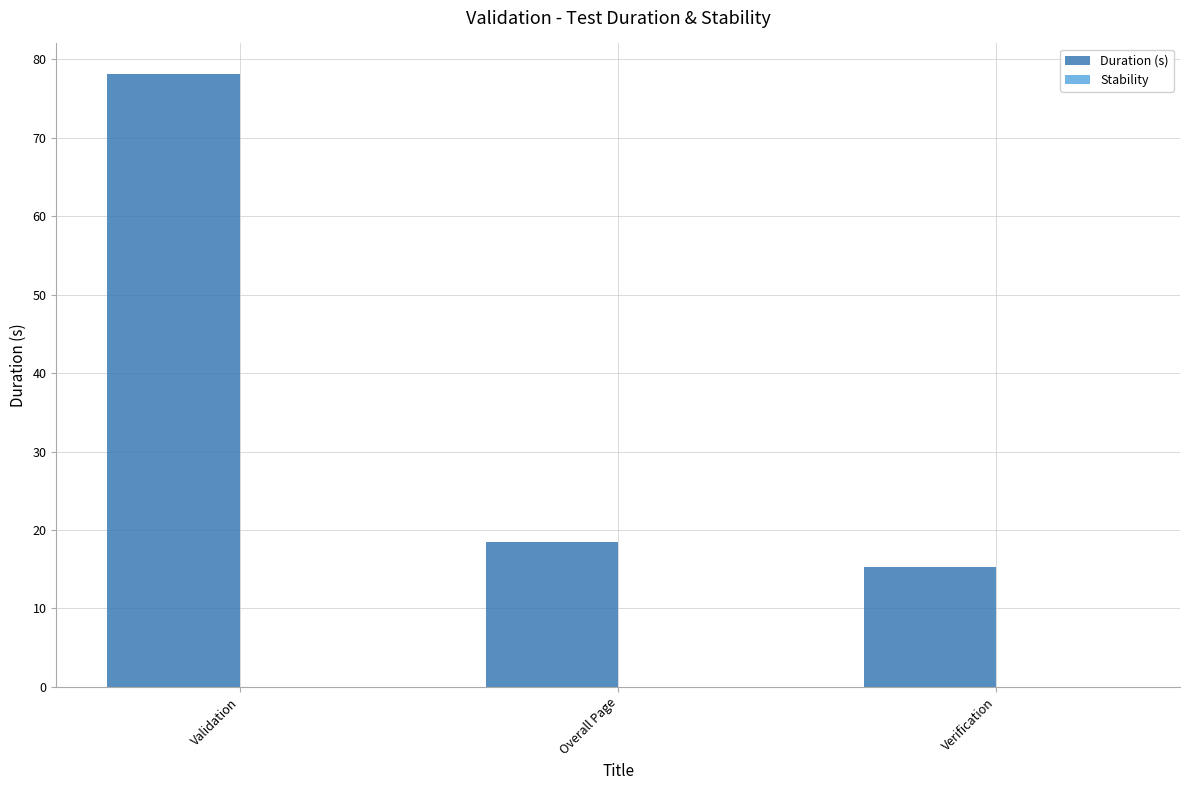

What is the difference between the values at Validation and Overall Page?

59.6